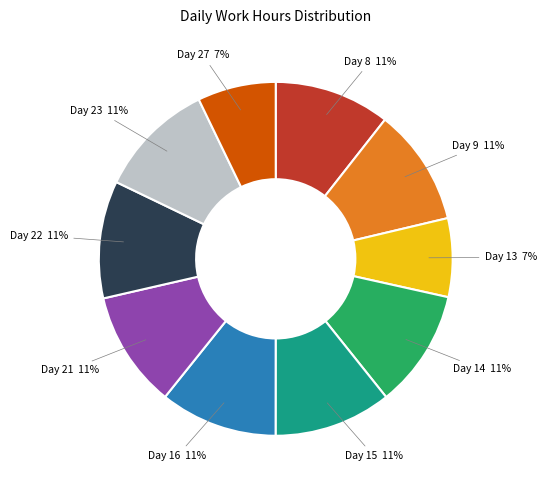

How many segments does this pie chart have?

10